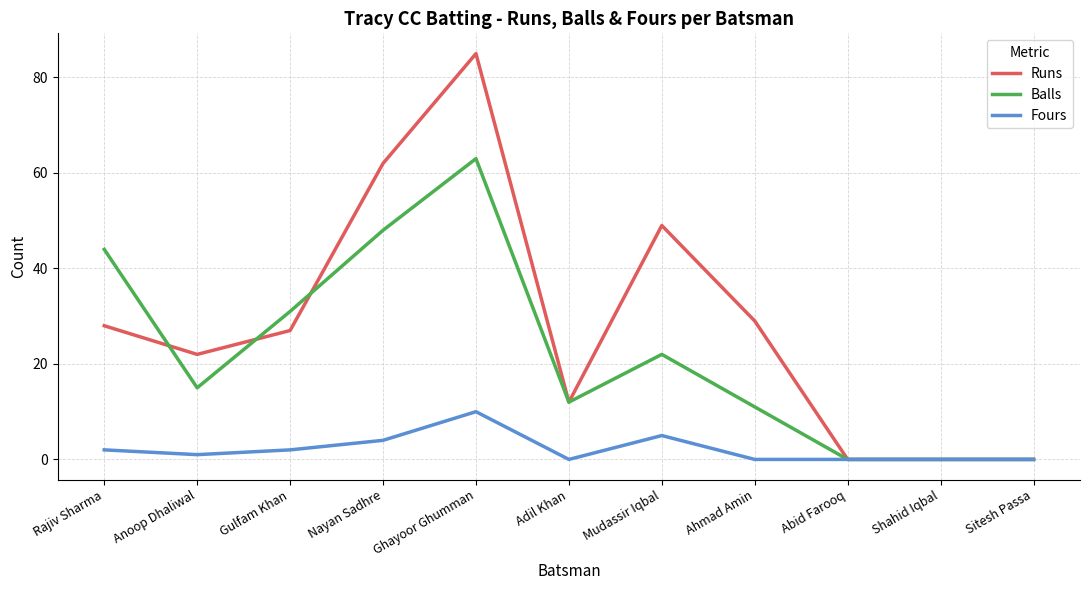

How many series are shown in this chart?

3